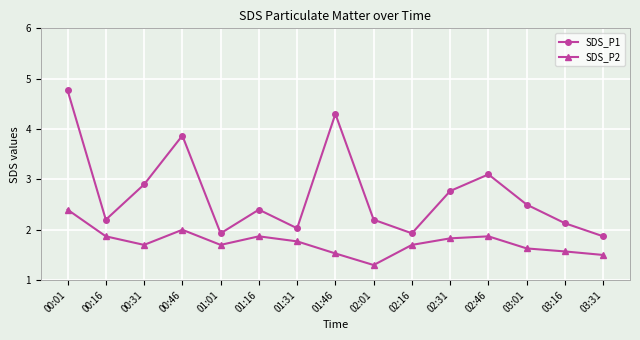

Which label corresponds to the smallest value in the chart?

02:01